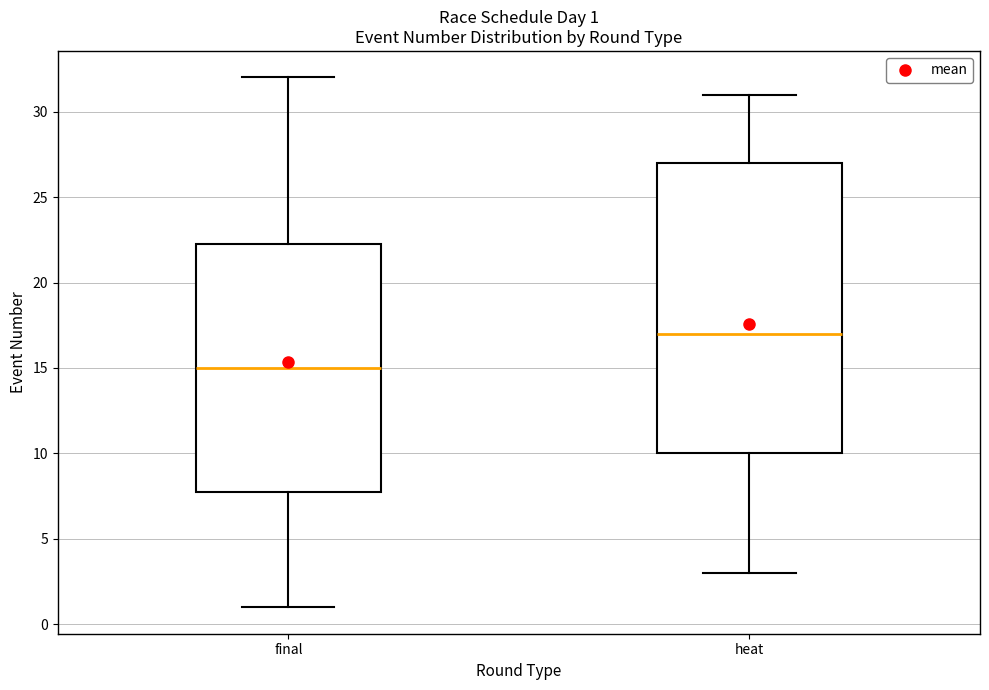

Which box is the tallest, from its lower edge to its upper edge?

heat